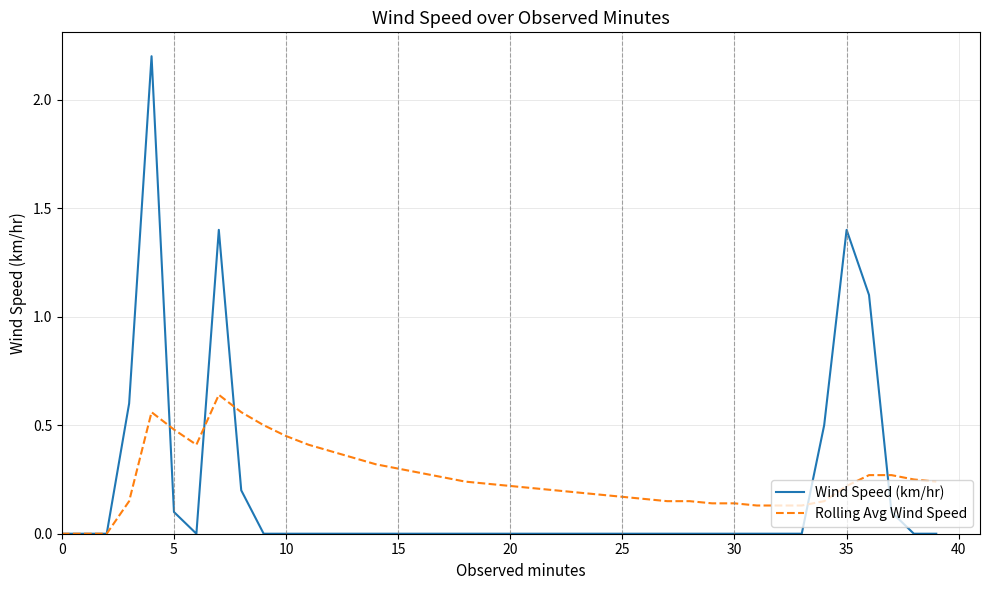

Which series has the largest range (max minus min)?

Wind Speed (km/hr)